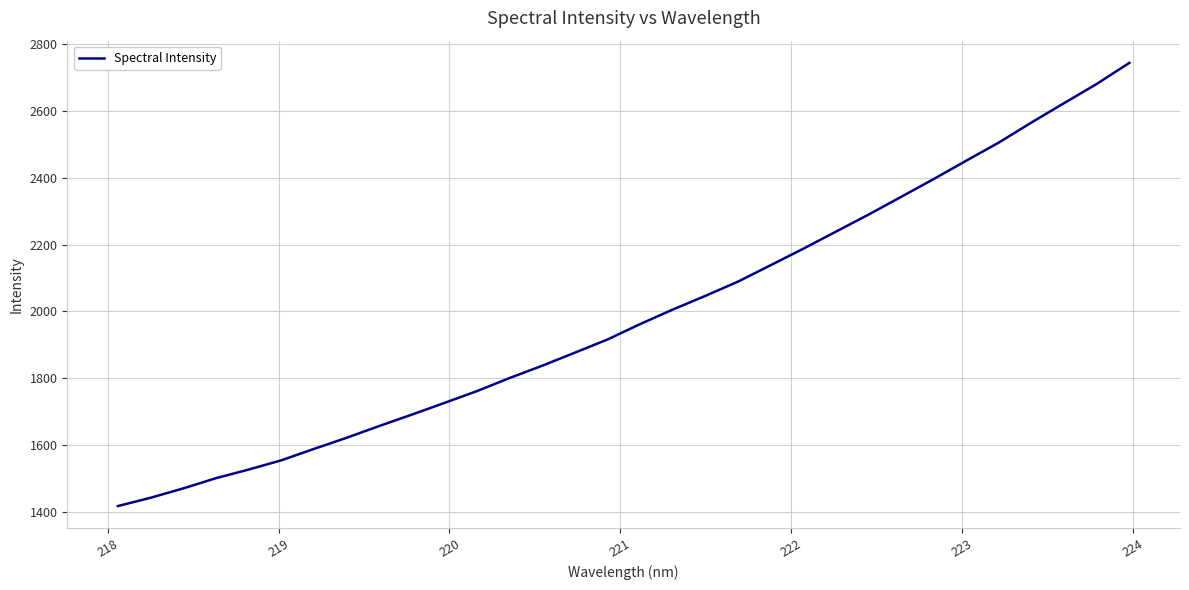

Reading left to right, what are all the values shown in this chart?

1417.9	1442.6	1470.6	1501.2	1527.0	1554.6	1588.8	1622.0	1657.3	1691.4	1726.4	1762.0	1801.1	1837.9	1877.0	1916.4	1962.6	2005.9	2047.0	2089.6	2138.7	2188.0	2239.0	2290.0	2343.1	2396.5	2451.5	2505.8	2565.7	2623.6	2681.0	2744.0